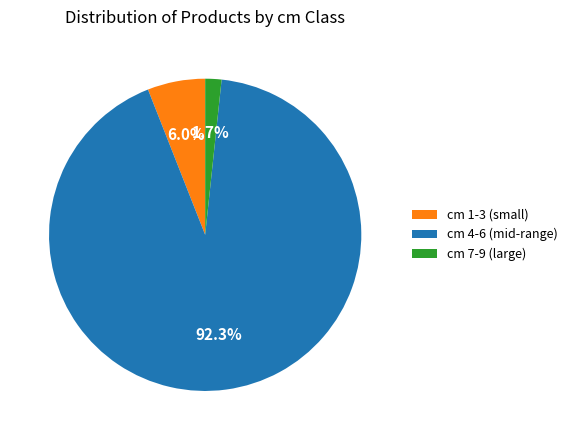

What is the smallest slice in the pie chart?

cm 7-9 (large)